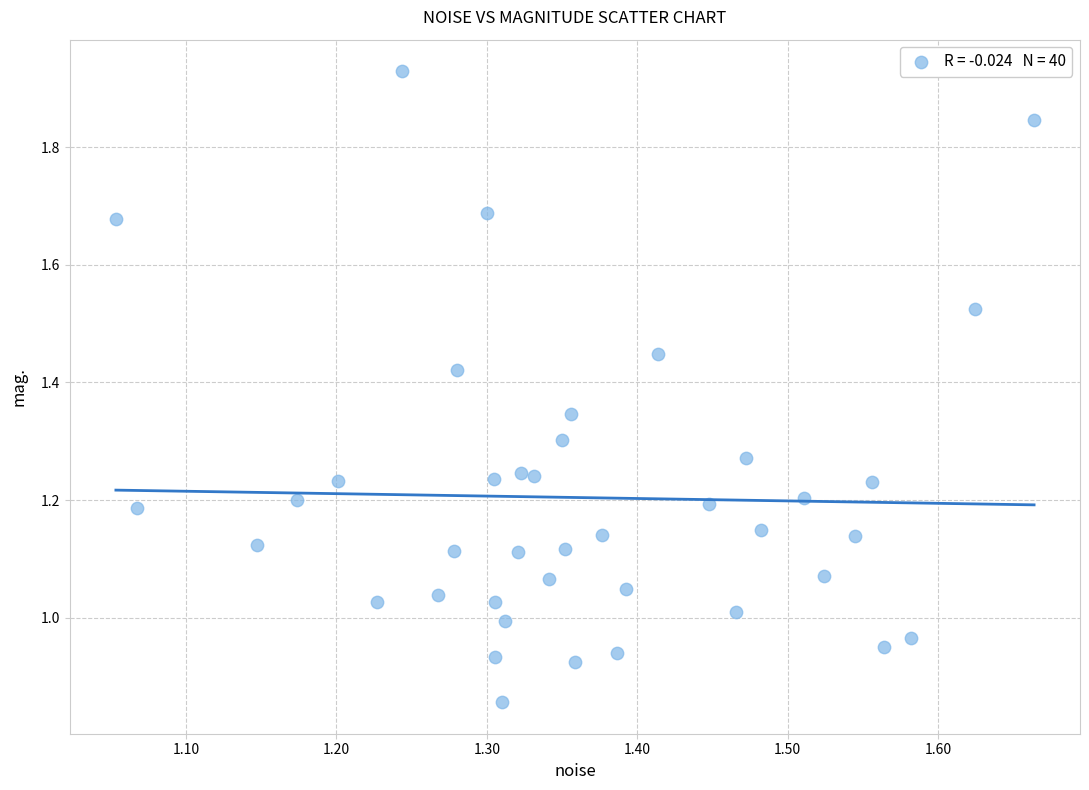

What is the range of X values (max minus min)?

0.6